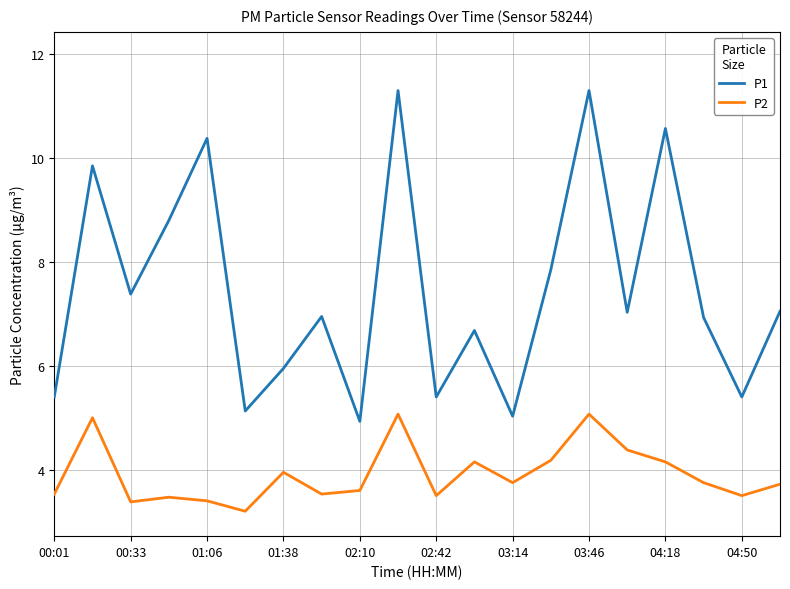

What is the difference between the maximum and minimum values in the P1 series?

6.4